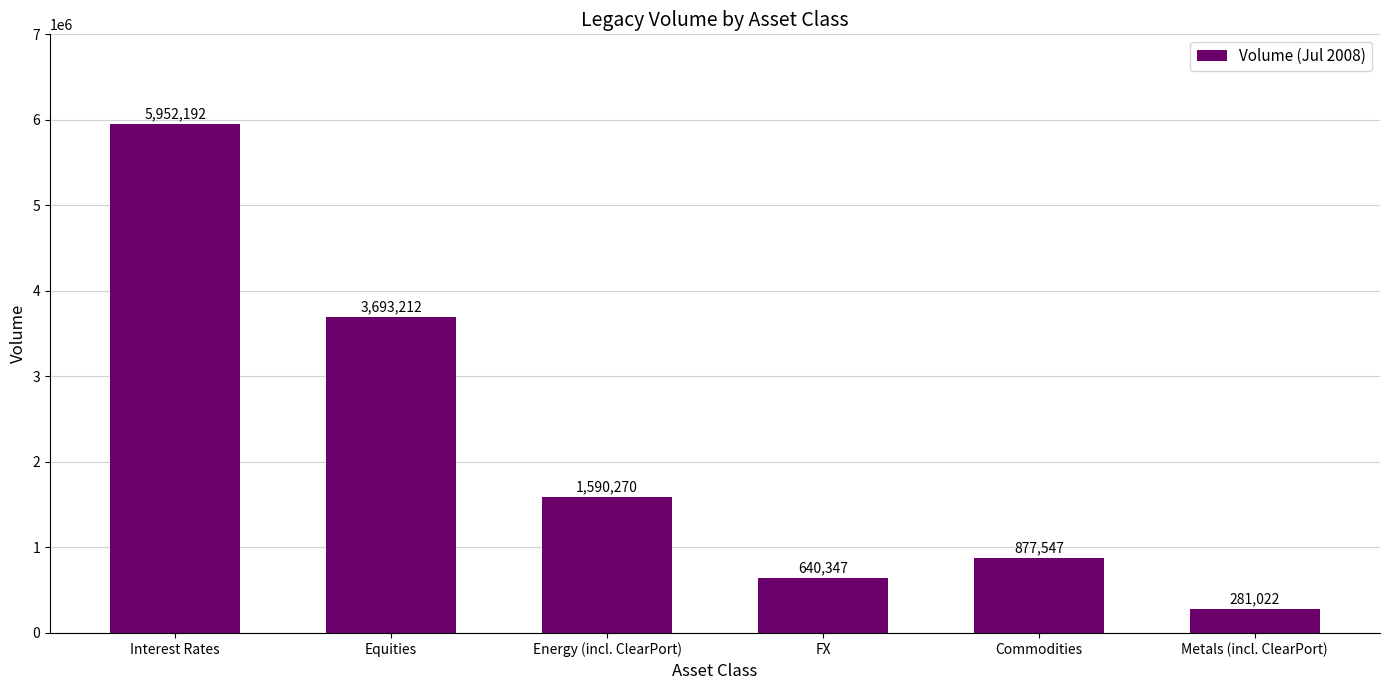

True or false: the data shows 3693211.7 at Equities.

True